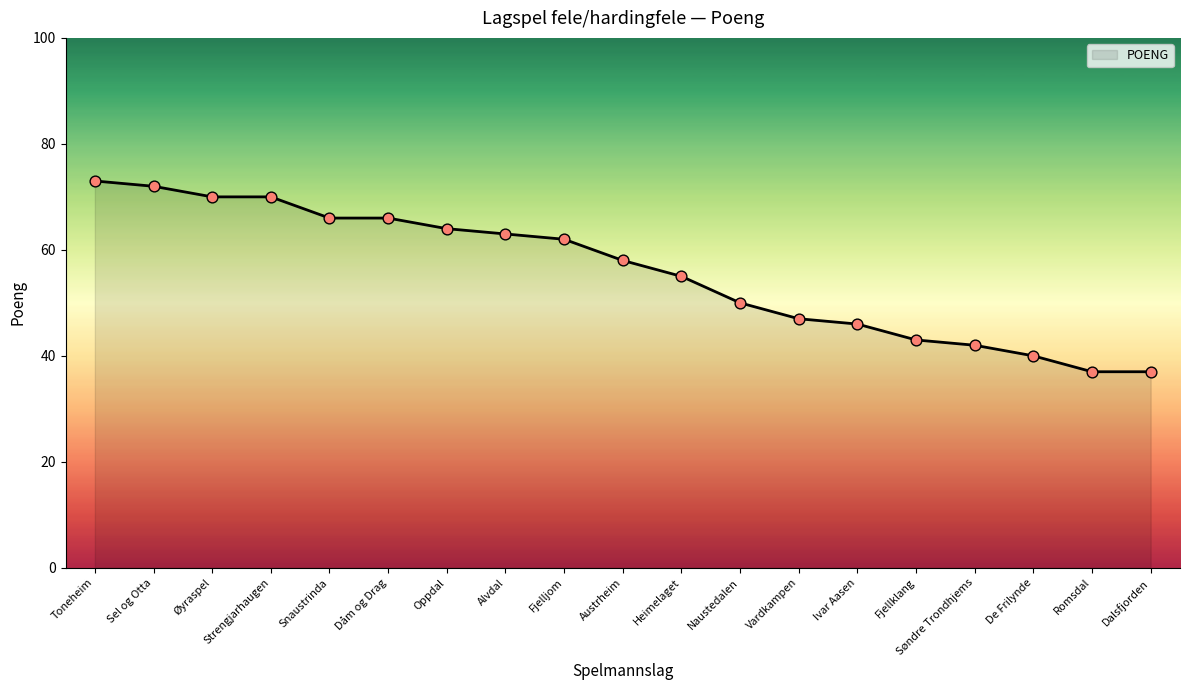

Approximately how many times larger is the value at Sel og Otta compared to Austrheim?

1.2